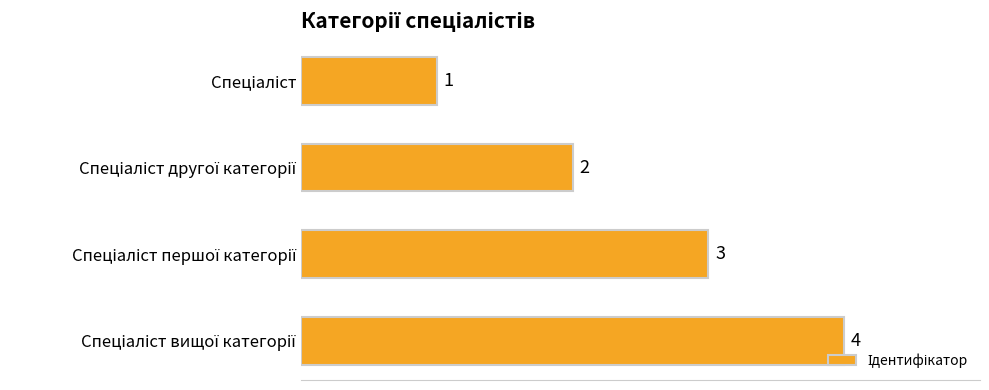

How many categories are shown in the chart?

4